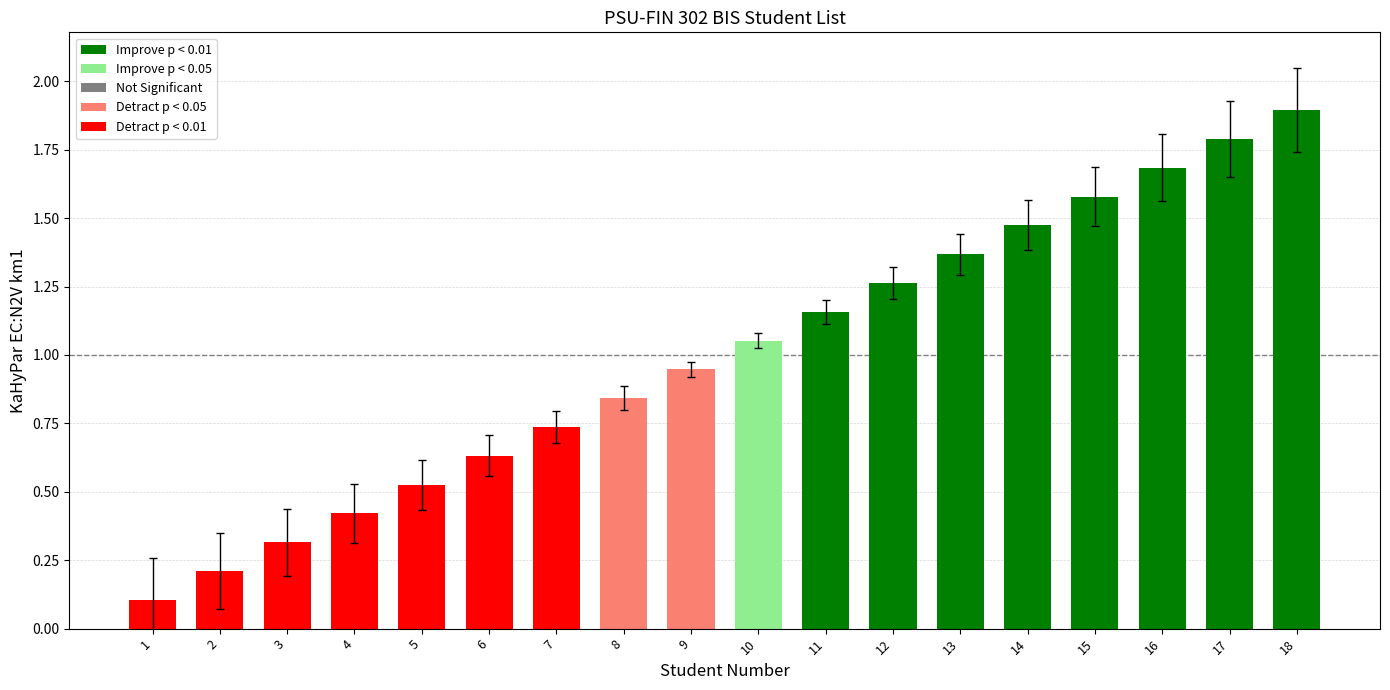

Where does the data first go above 1?

10